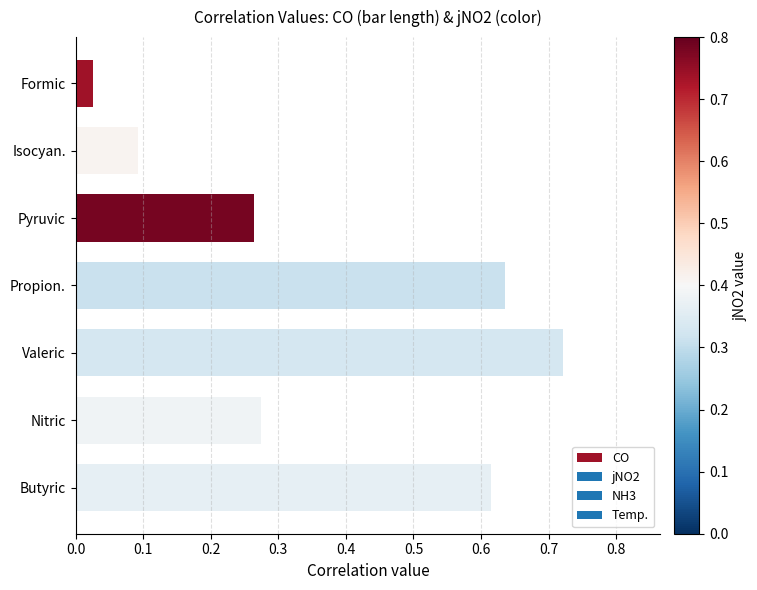

Rank the categories by value from lowest to highest.

Formic, Isocyan., Pyruvic, Nitric, Butyric, Propion., Valeric